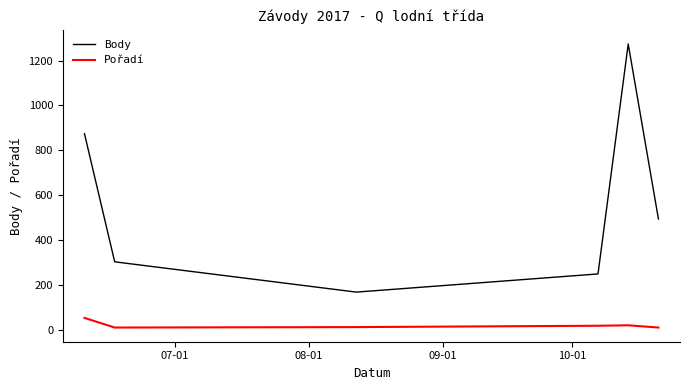

Which series has the widest spread of values?

Body